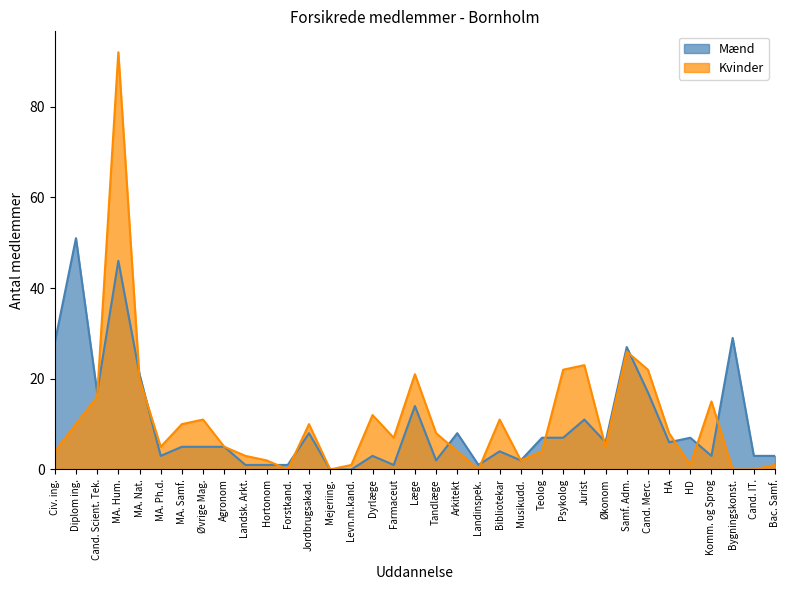

How many times do Kvinder and Mænd cross each other?

13